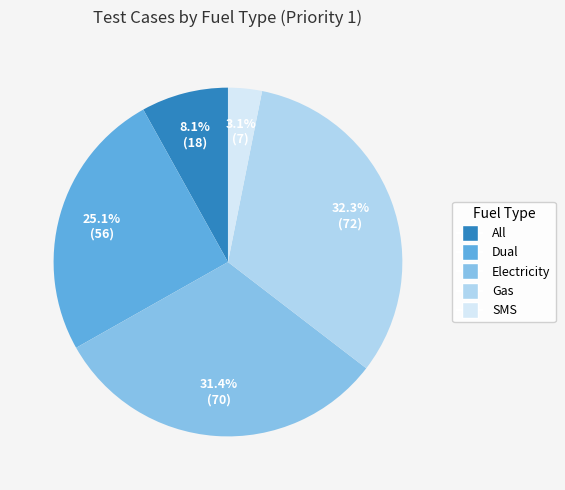

Count the number of slices in the pie.

5